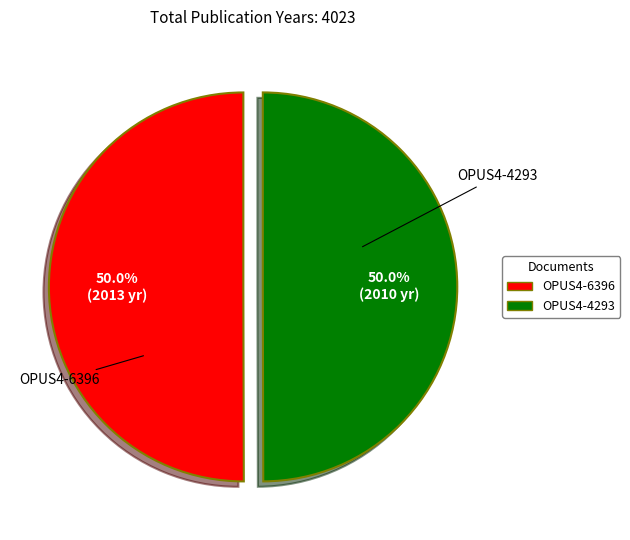

Combined, do OPUS4-4293 and OPUS4-6396 account for over 50%?

Yes